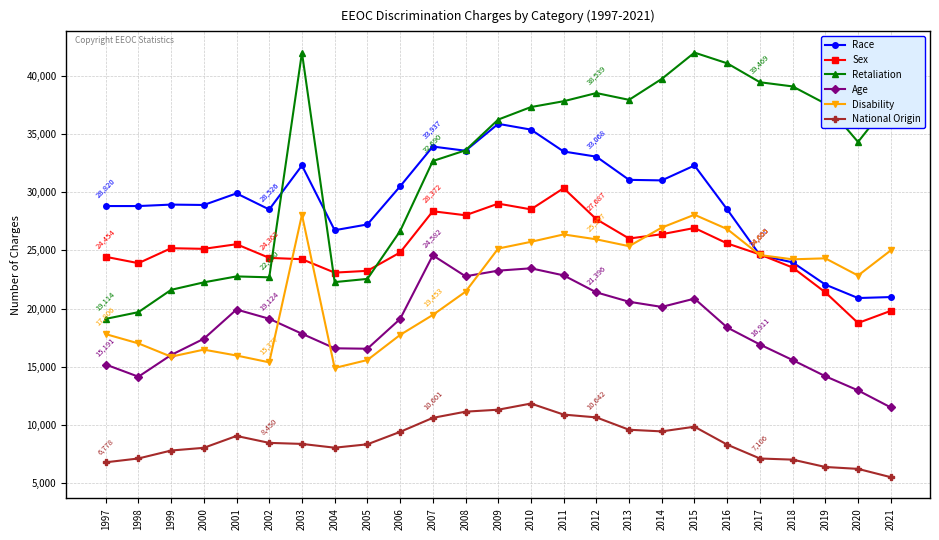

What is the maximum value shown in the chart?

42018